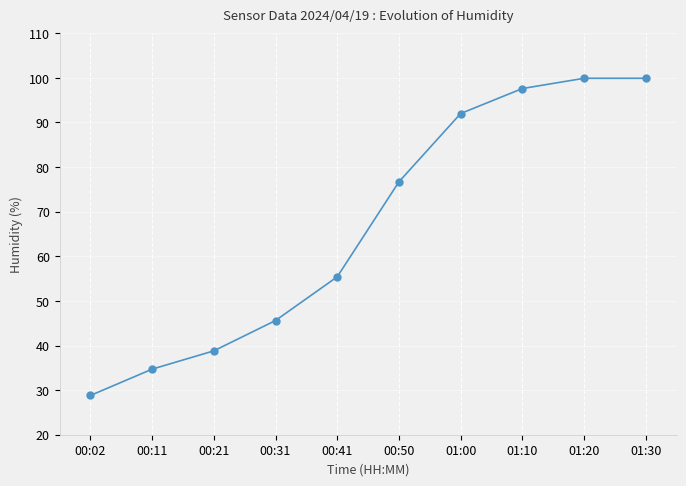

Does the chart display data point markers on the line(s)?

Yes